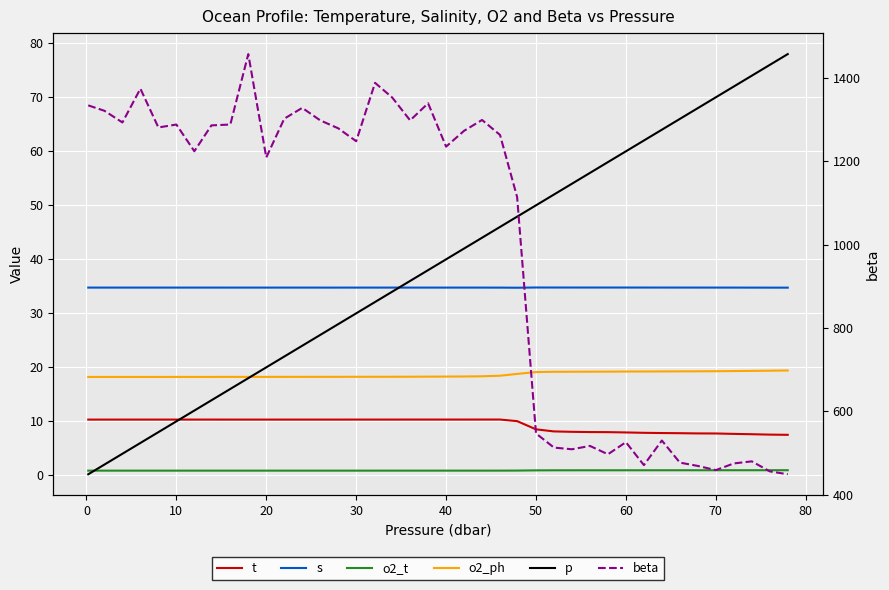

How many interior local peaks does the o2_t series have?

1